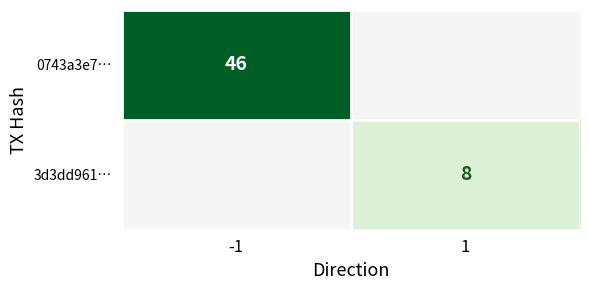

The value of 3d3dd961… at 1 is 8. True or false?

True